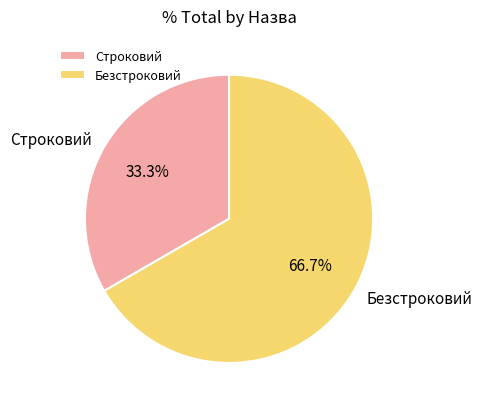

Does any single category account for the majority?

Yes